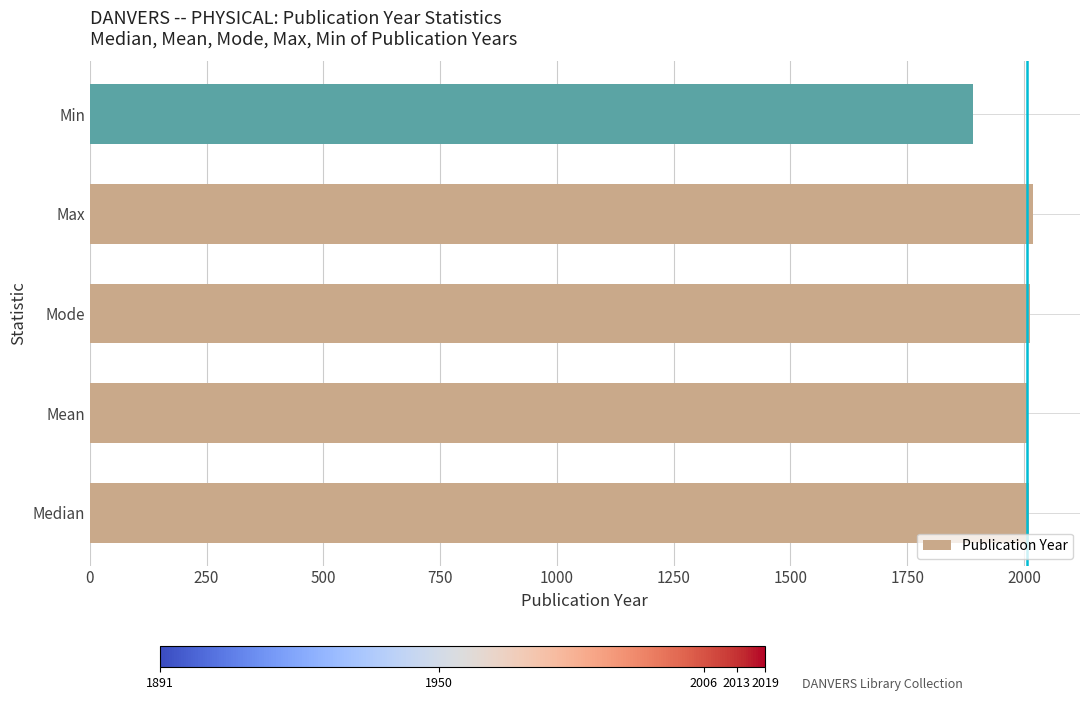

How many bars are there in total?

5